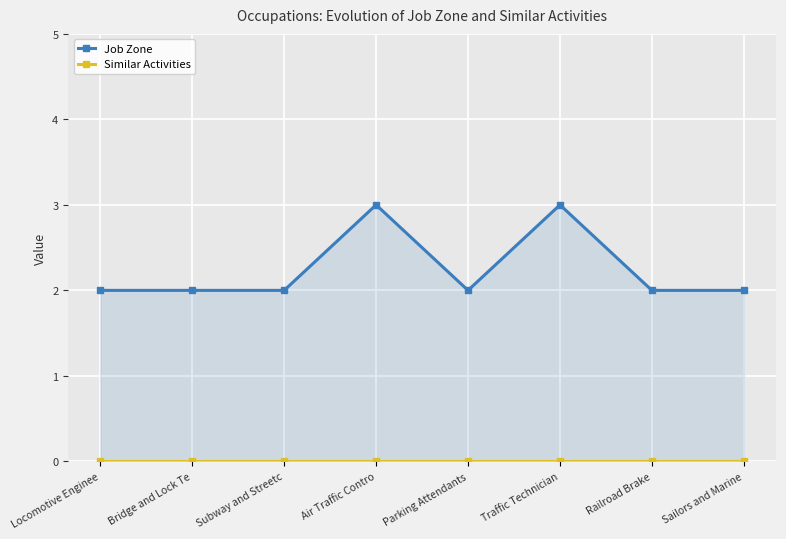

Is the value of Job Zone at Traffic Technician greater than the value of Similar Activities at Locomotive Enginee?

Yes